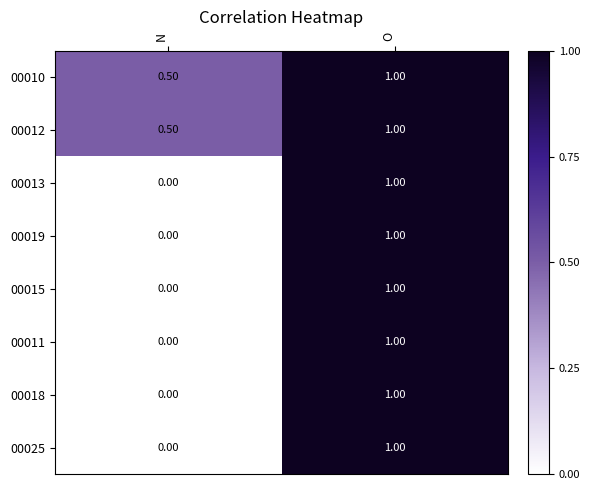

What is the difference between the highest and lowest values at N?

0.5